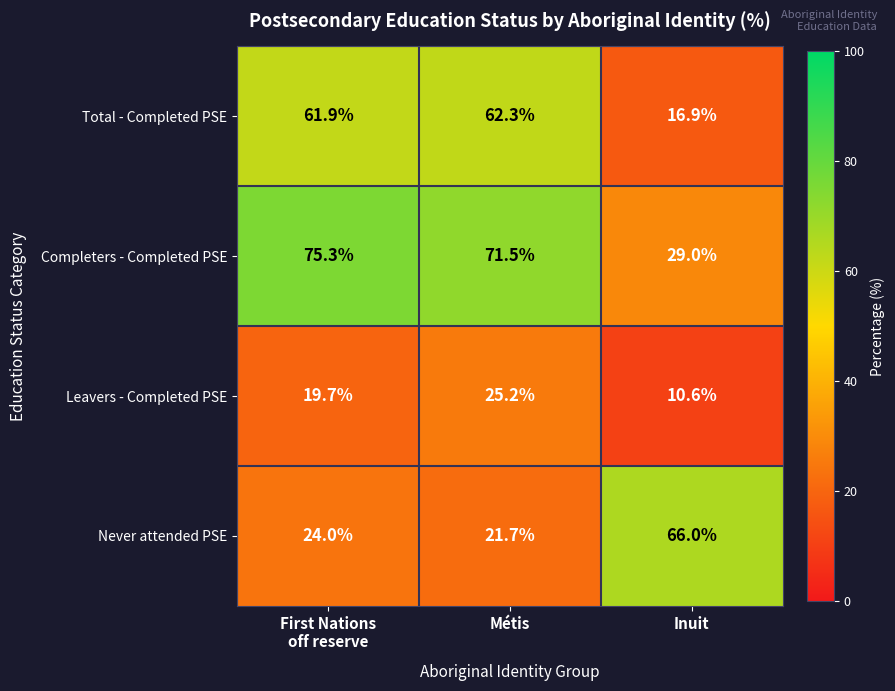

True or false: Leavers - Completed PSE has a value of 25.2 at Métis.

True